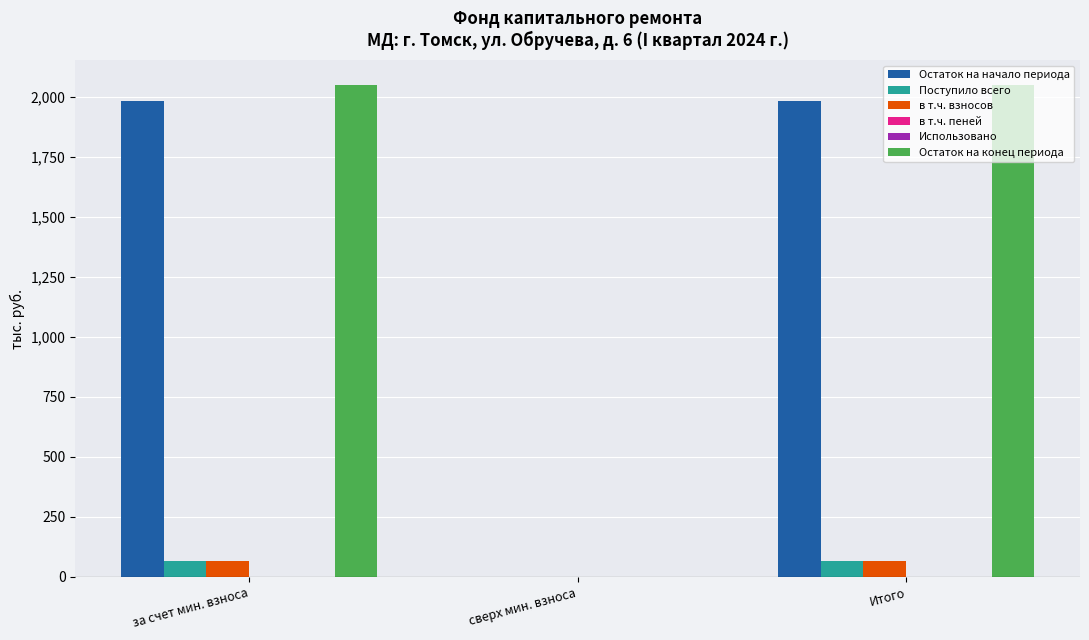

What is the spread (max minus min) of values at Итого?

2049.1